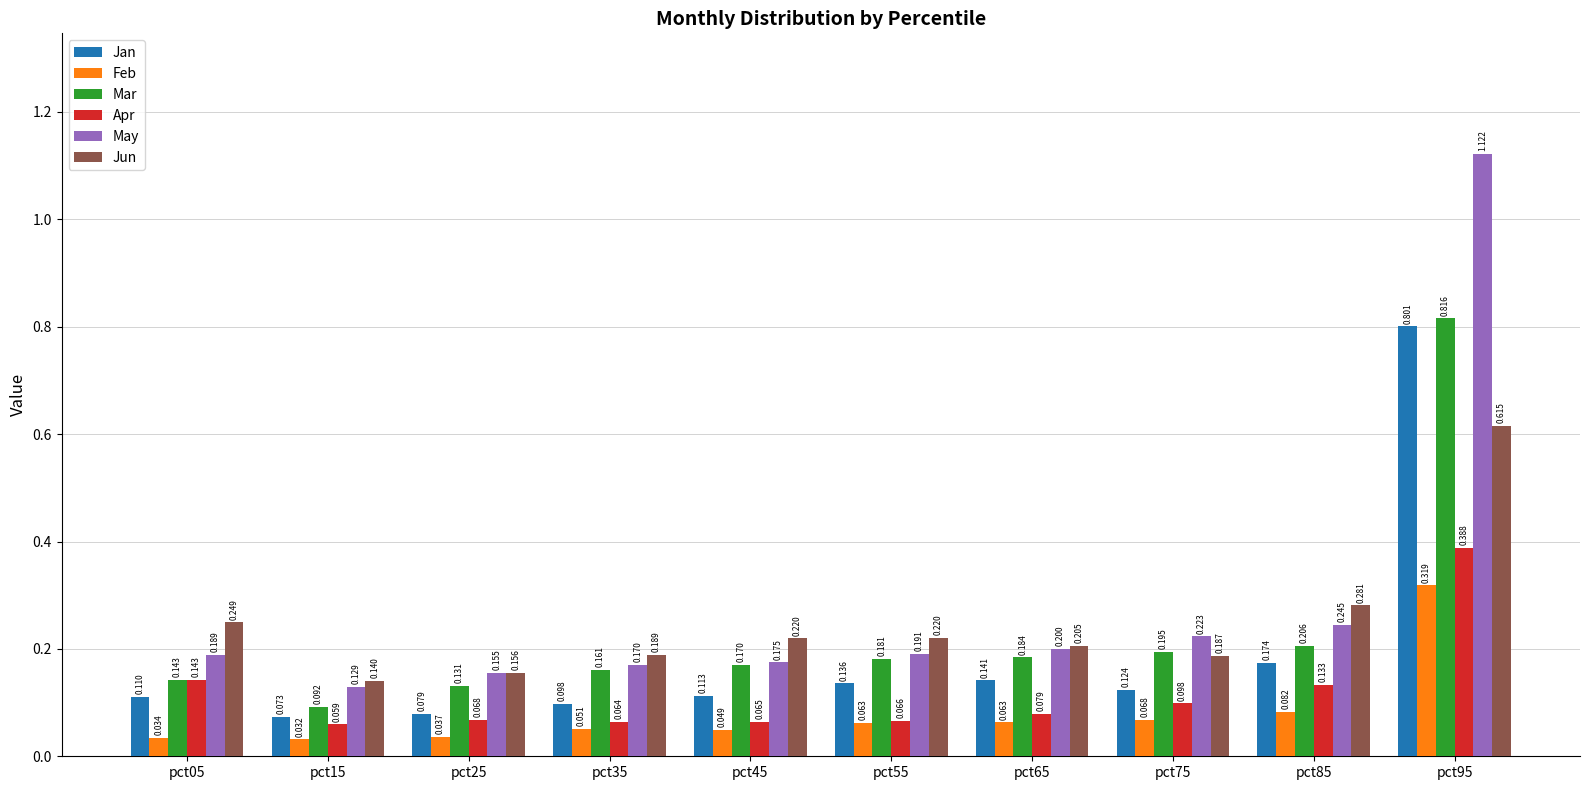

Rank the series by their maximum value, from highest to lowest.

May, Mar, Jan, Jun, Apr, Feb